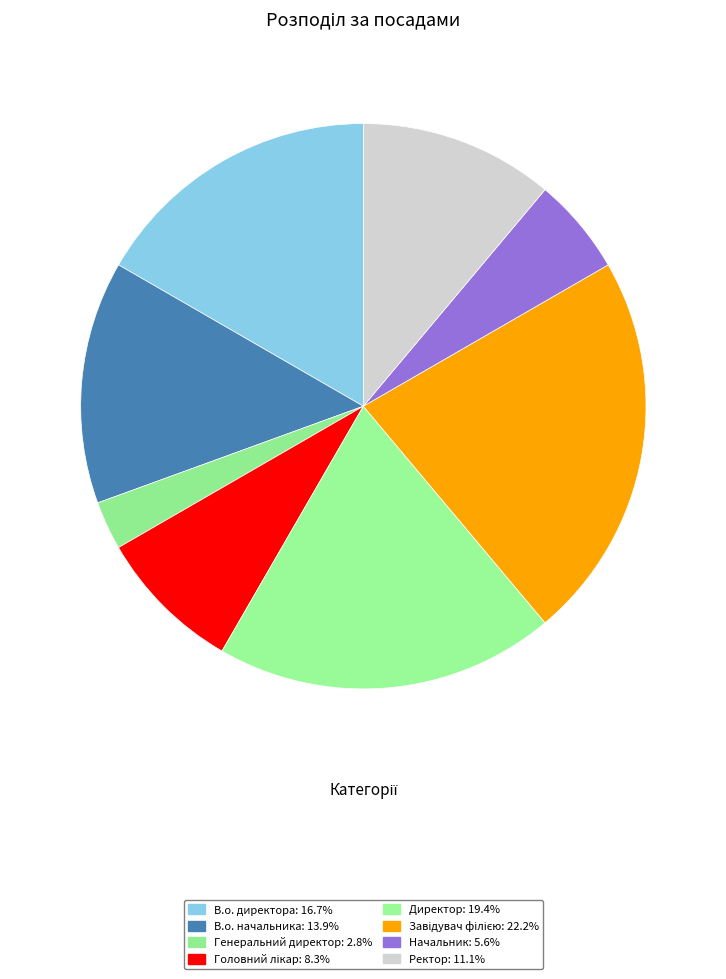

To the nearest percent, what is the average slice percentage?

12%